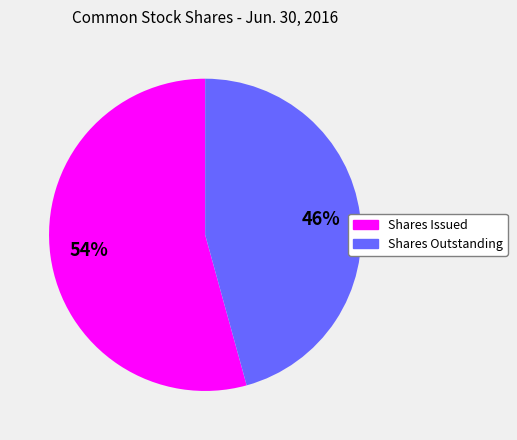

Is it true that Shares Outstanding is 46% of the pie?

True